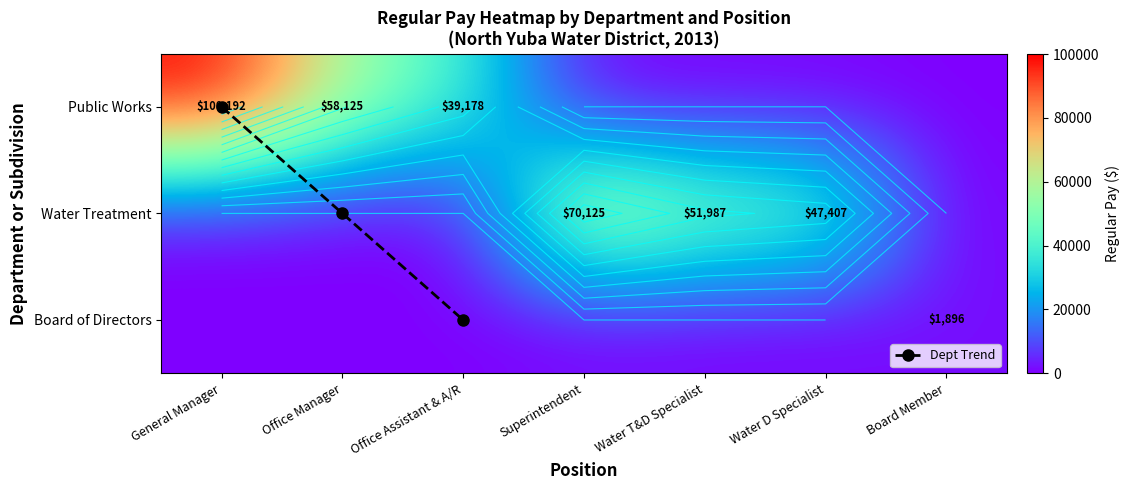

What is the spread (max minus min) of values at Water D Specialist?

47407